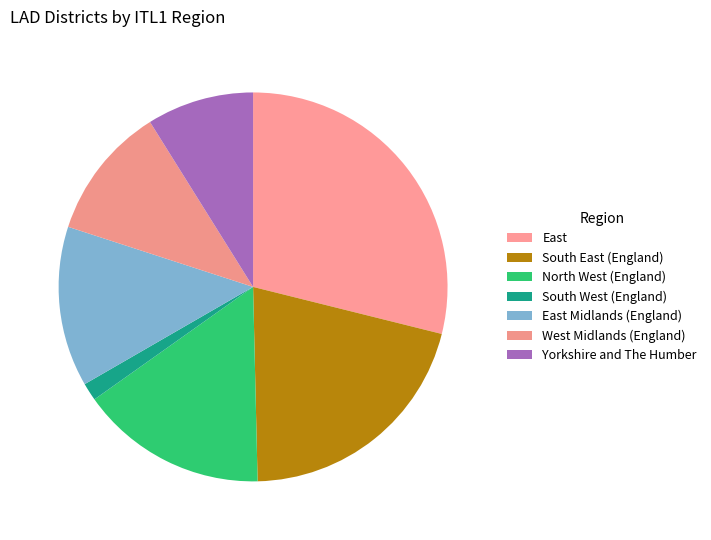

To the nearest percent, what is the difference between the largest and smallest slice percentages?

27%